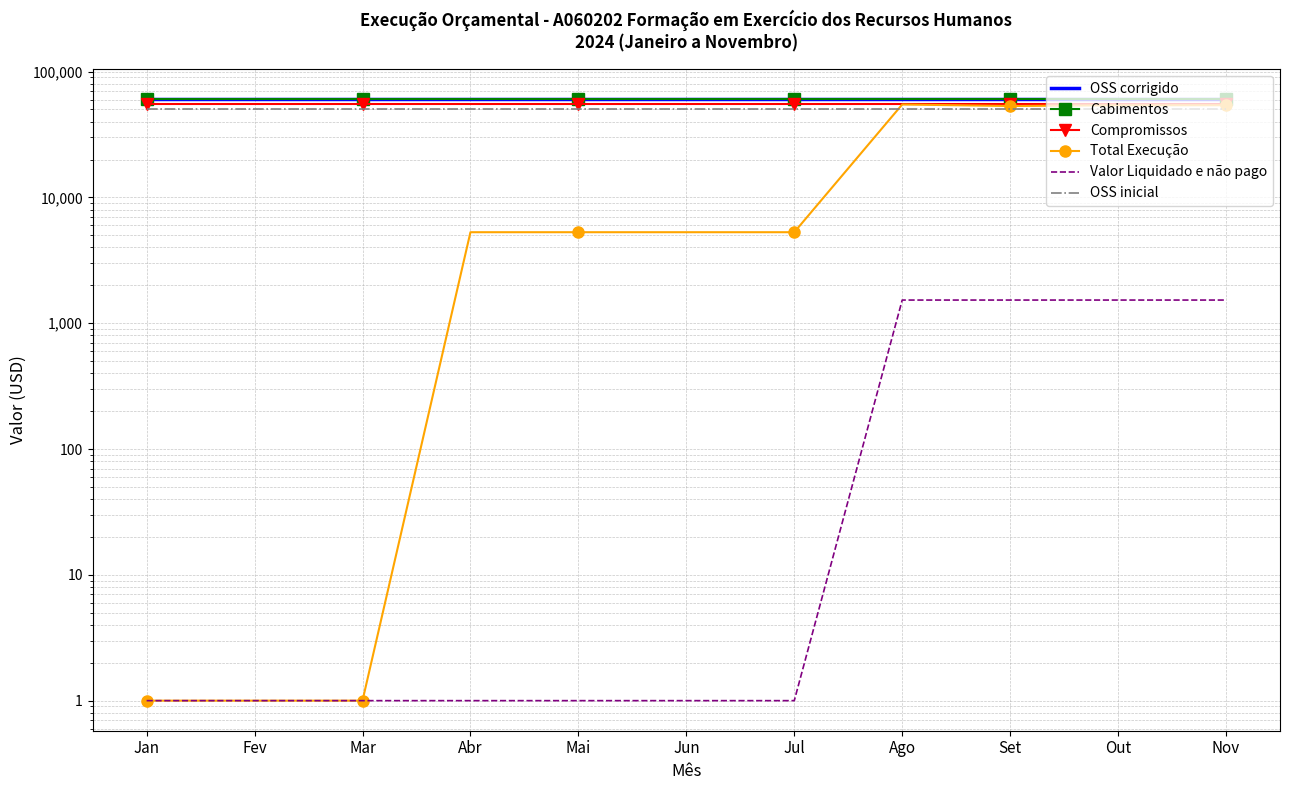

The Cabimentos series shows 37951 at Ago. True or false?

False